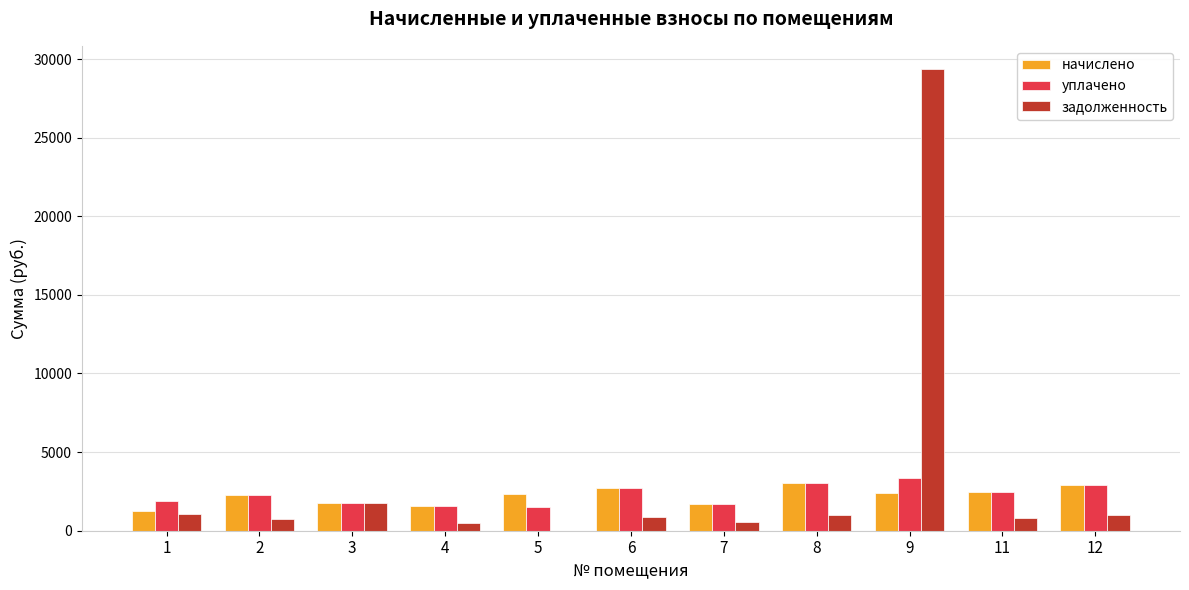

What is the sum of all задолженность values?

37731.1